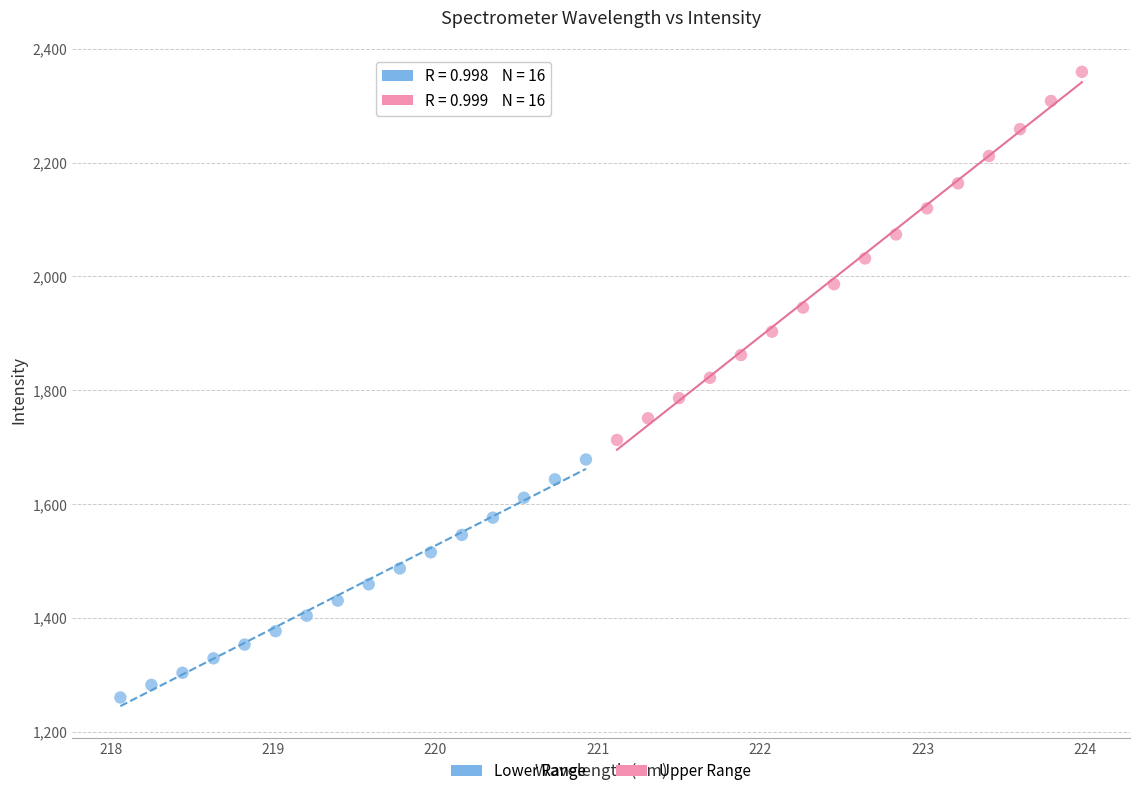

Which series reaches the maximum Y coordinate?

Upper Range